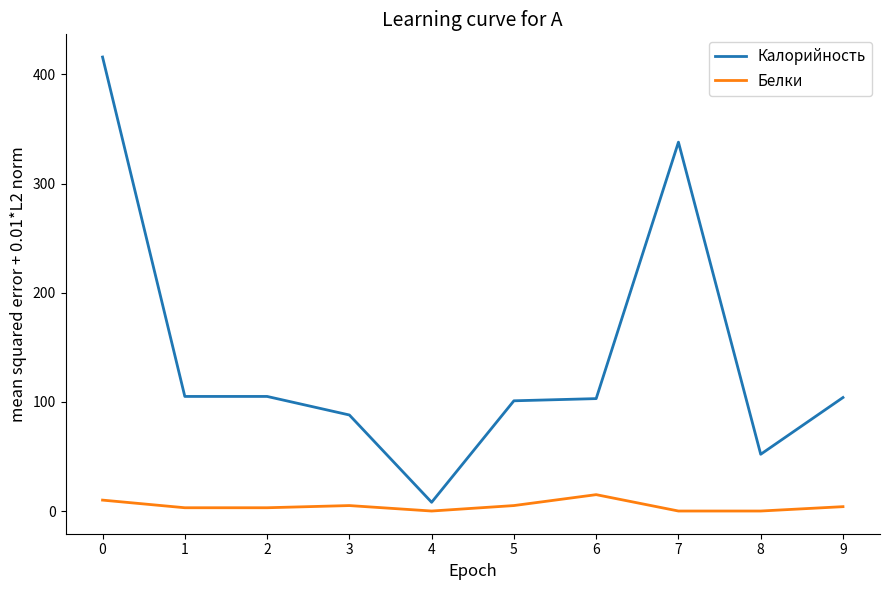

What is the spread (max minus min) of values at 2?

102